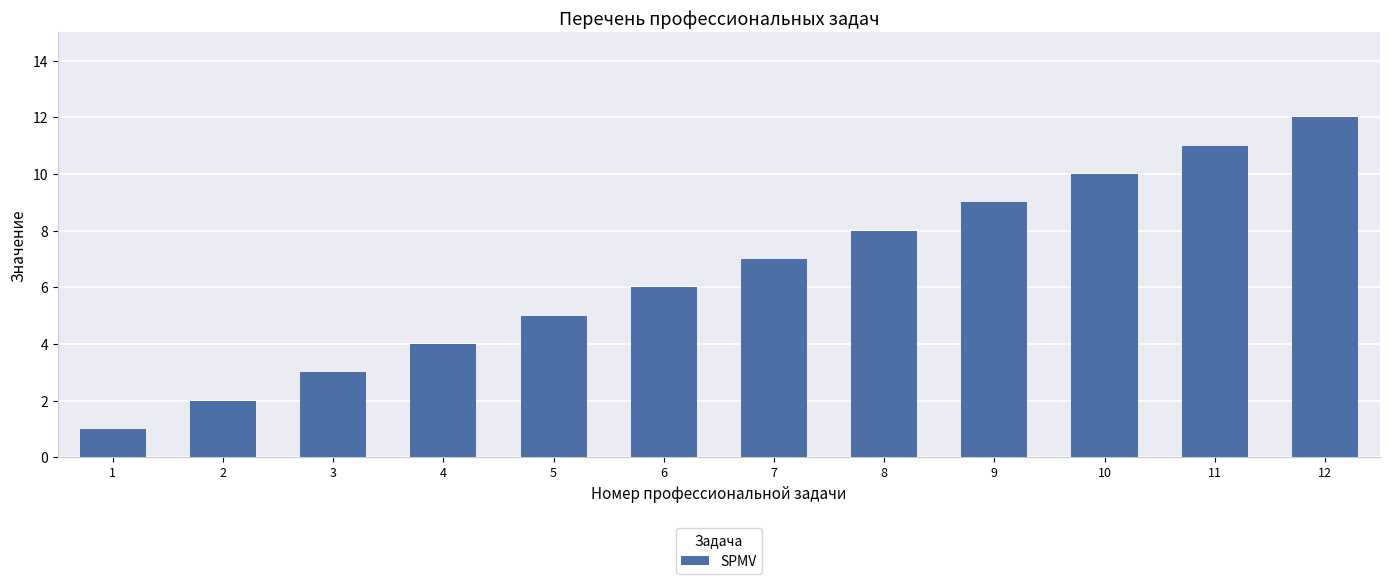

Reading left to right, transcribe all the data shown in this chart.

1=1	2=2	3=3	4=4	5=5	6=6	7=7	8=8	9=9	10=10	11=11	12=12